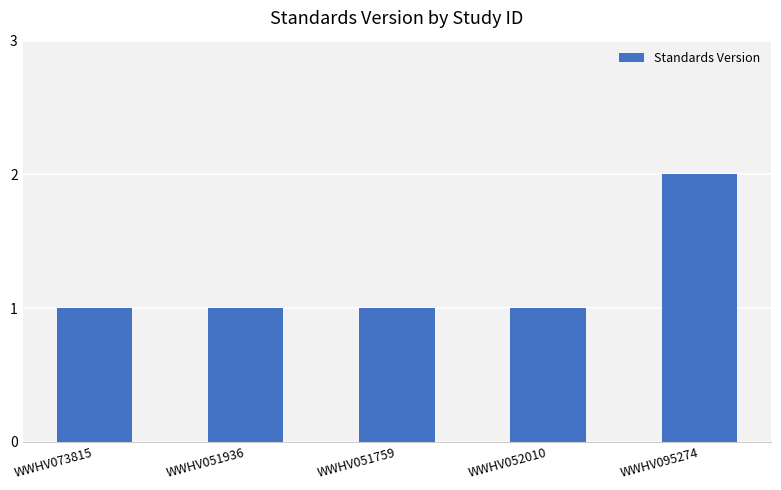

What is the ratio of the value at WWHV051759 to the value at WWHV051936?

1.0